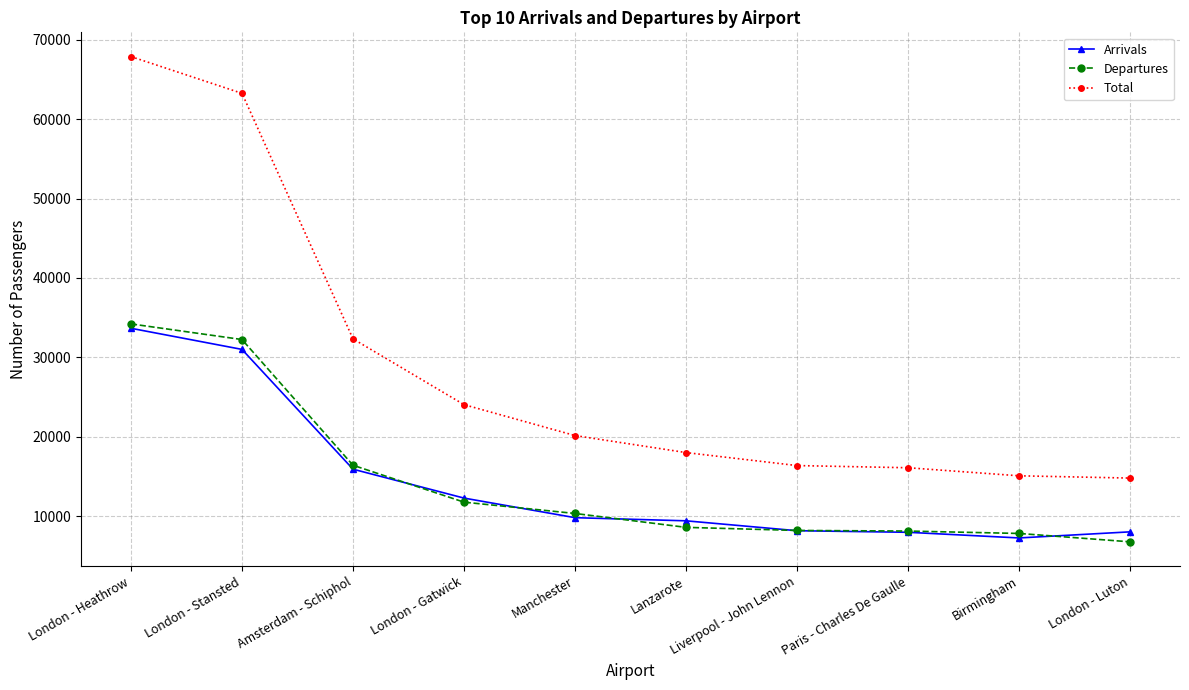

The Total series shows 27866 at Lanzarote. True or false?

False